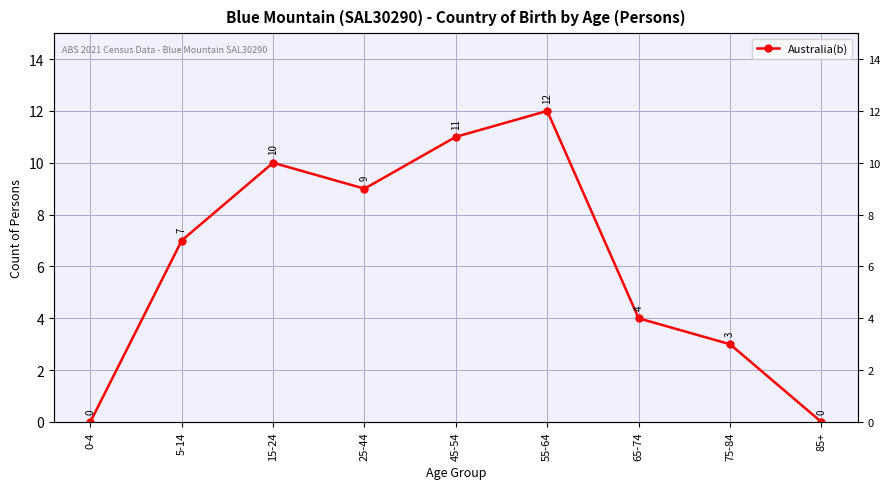

What is the value of the 3rd point from the left?

10